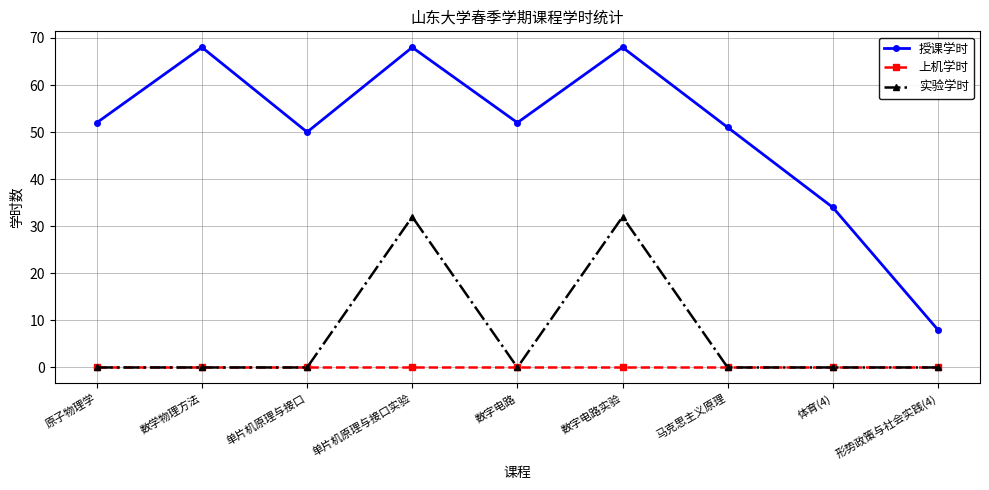

Count the number of data series in this chart.

3